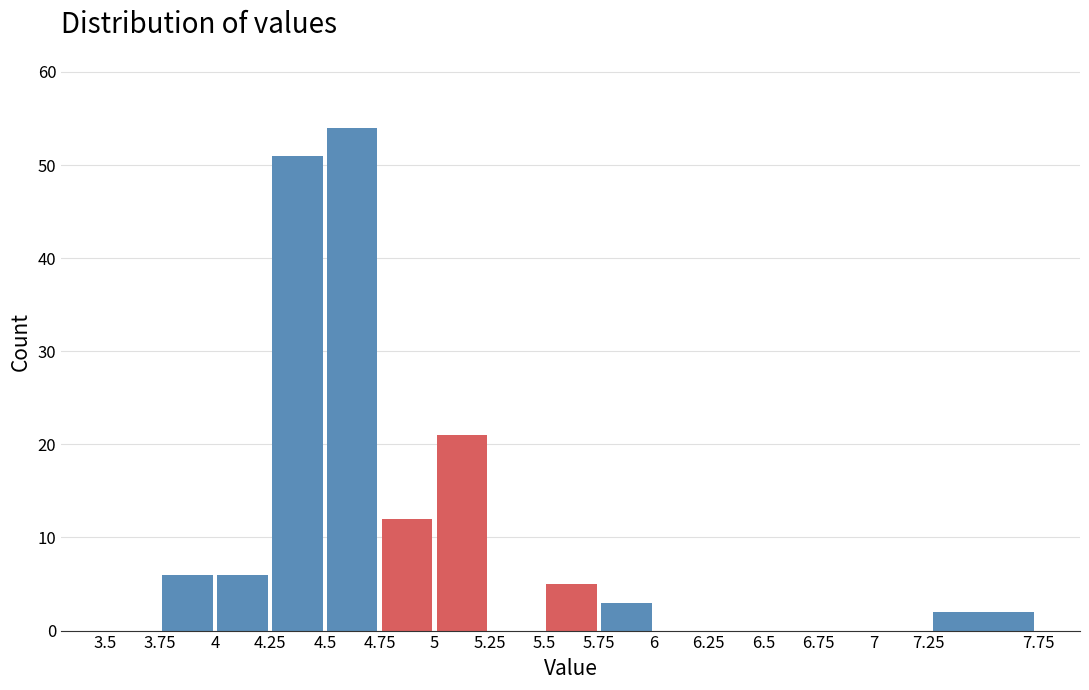

What is the height of the bar covering 7.25 to 7.75 on the x-axis? The values are not printed on the chart, so give them approximately, as read against the axis.

2